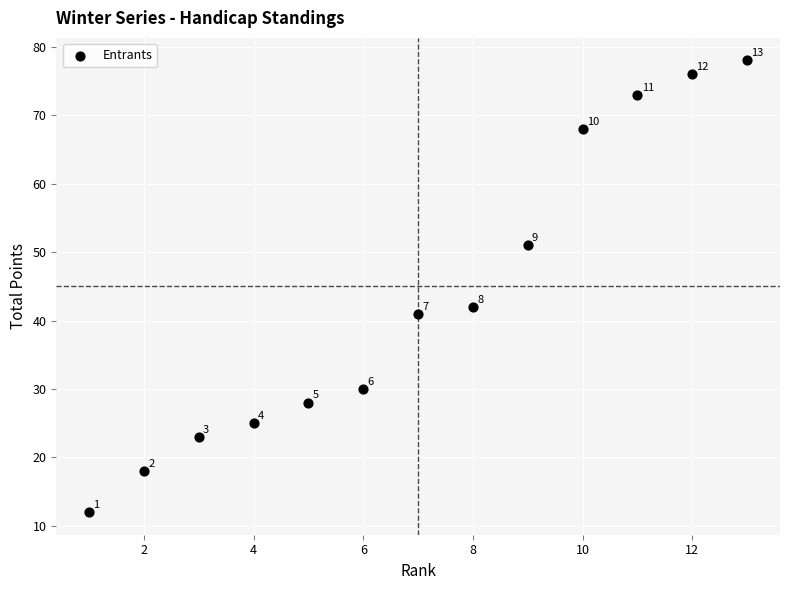

What is the range of Y values (max minus min)?

66